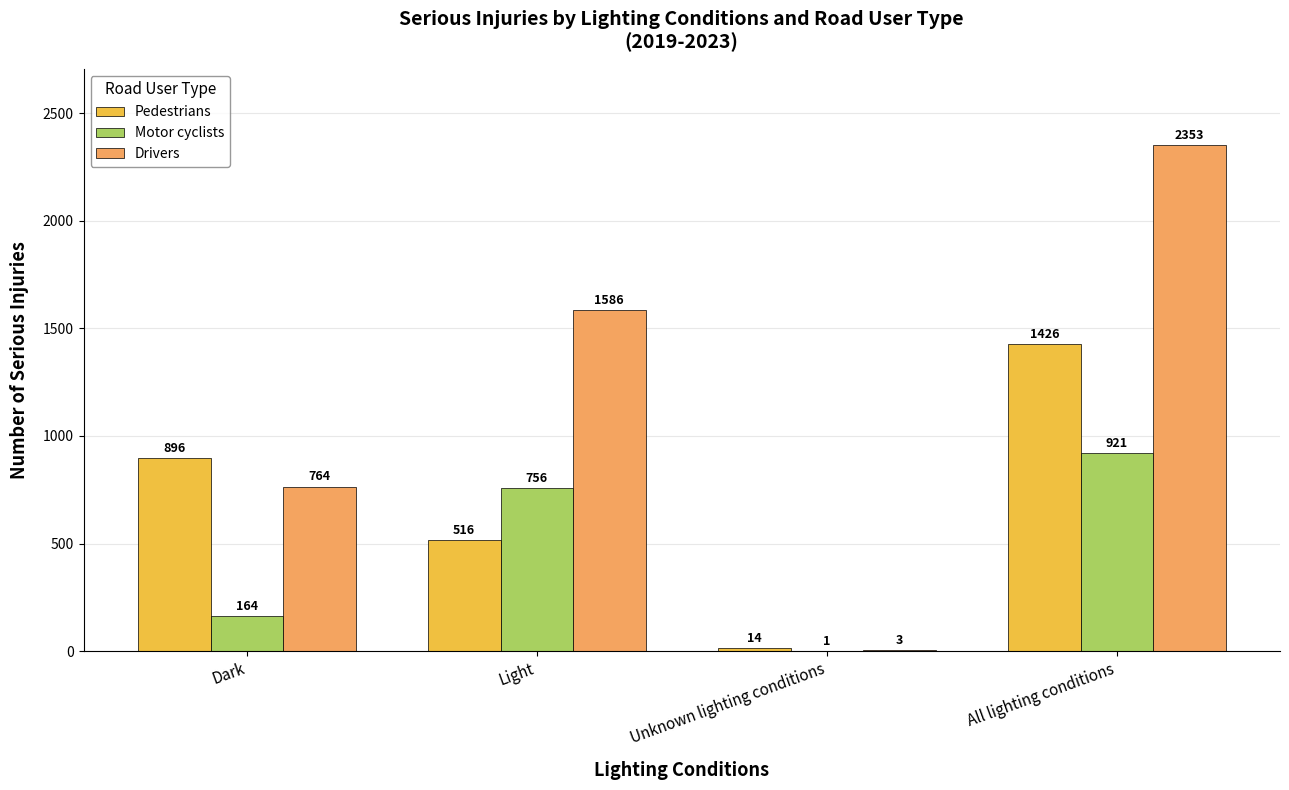

Are the bars horizontal?

No